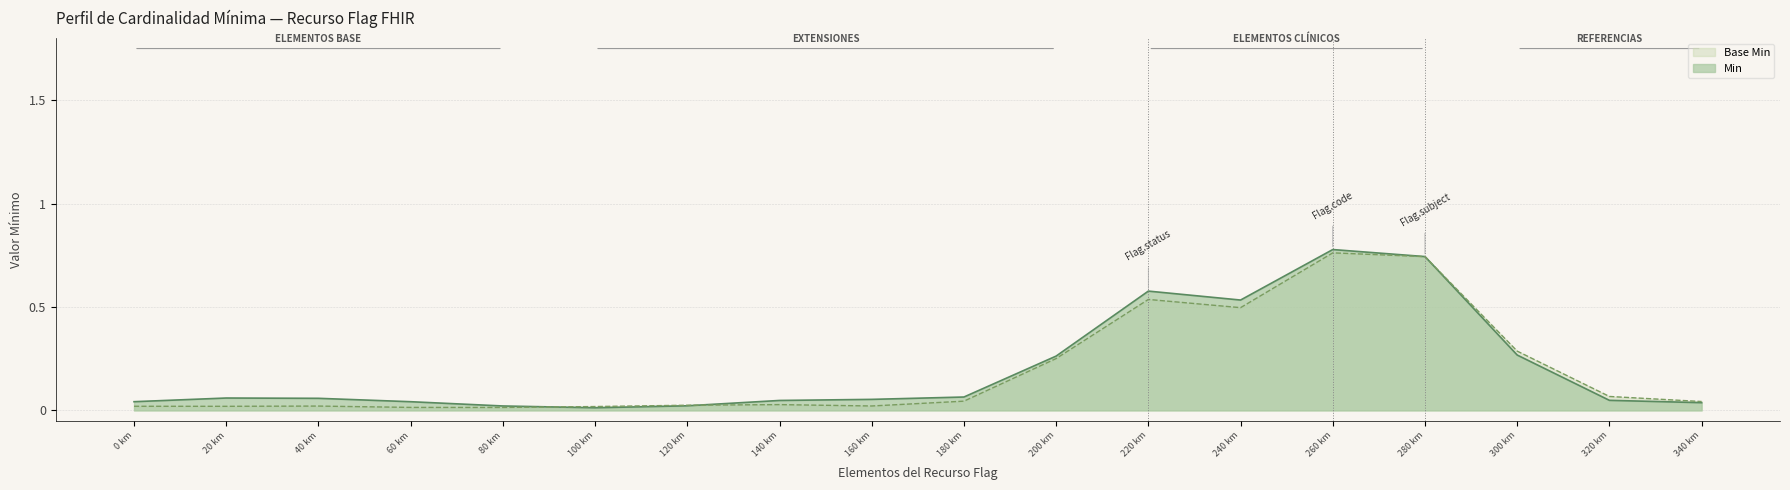

At how many categories does at least one series exceed 0?

18